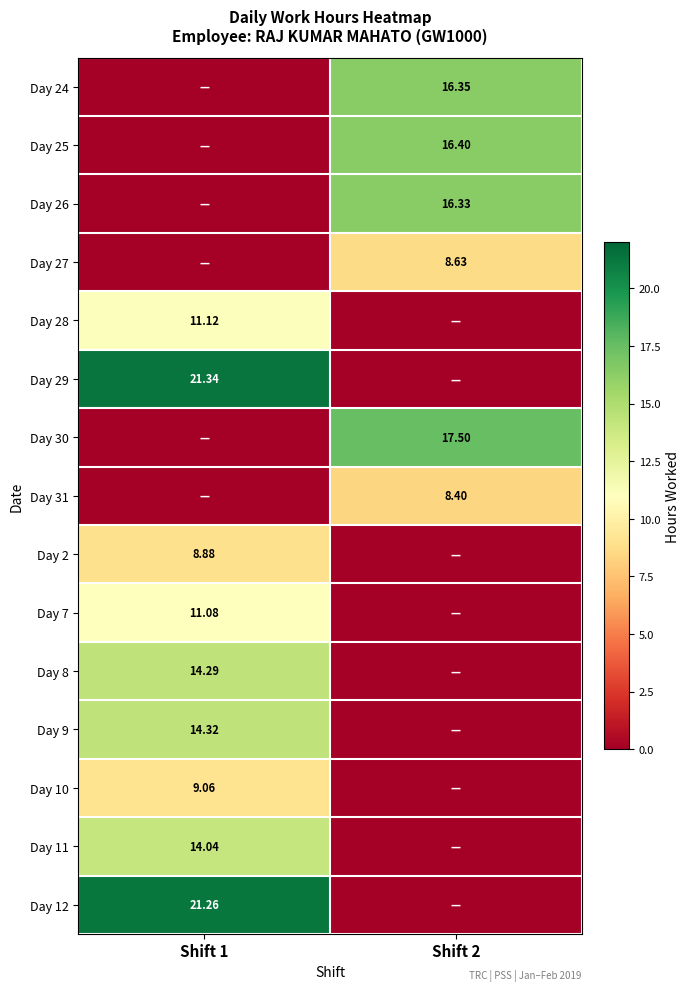

Is the value of Day 12 at Shift 1 greater than the value of Day 8 at Shift 1?

Yes